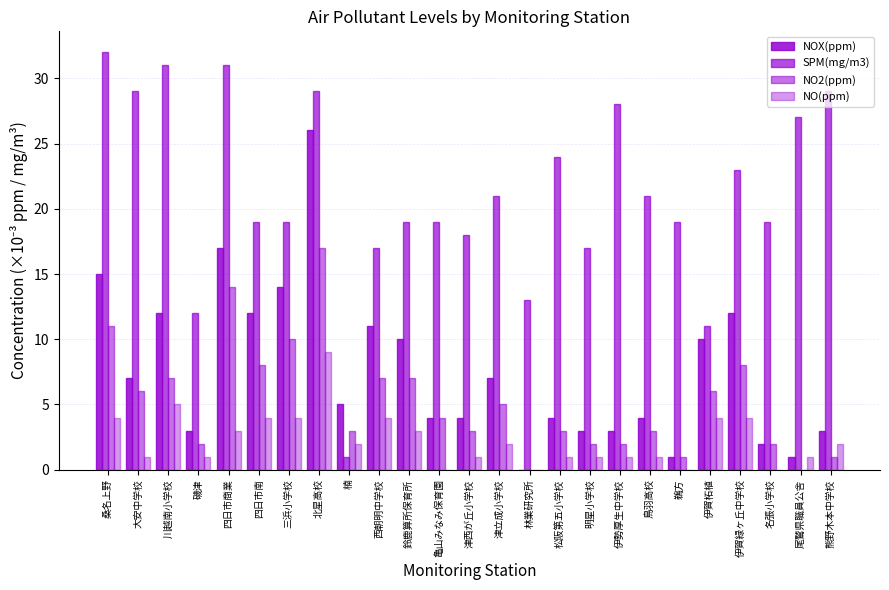

Rank the series at 名張小学校 from lowest to highest value.

NO(ppm), NOX(ppm), NO2(ppm), SPM(mg/m3)